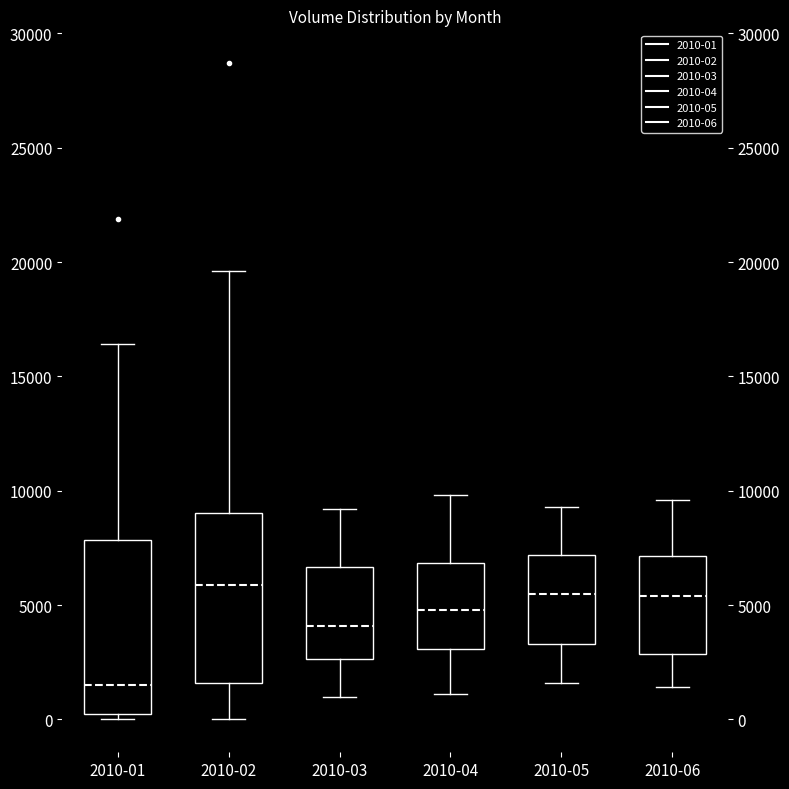

Reading left to right, transcribe this box plot: for each box, give where its median line is, the range the box spans, and where its two whiskers end, as read against the y-axis. The values are not printed on the chart, so give them approximately, as read against the axis.

2010-01: median 1500, box 500 to 8000, whiskers 0 to 16500
2010-02: median 6000, box 1500 to 9000, whiskers 0 to 19500
2010-03: median 4000, box 2500 to 6500, whiskers 1000 to 9000
2010-04: median 5000, box 3000 to 7000, whiskers 1000 to 10000
2010-05: median 5500, box 3500 to 7000, whiskers 1500 to 9500
2010-06: median 5500, box 3000 to 7000, whiskers 1500 to 9500